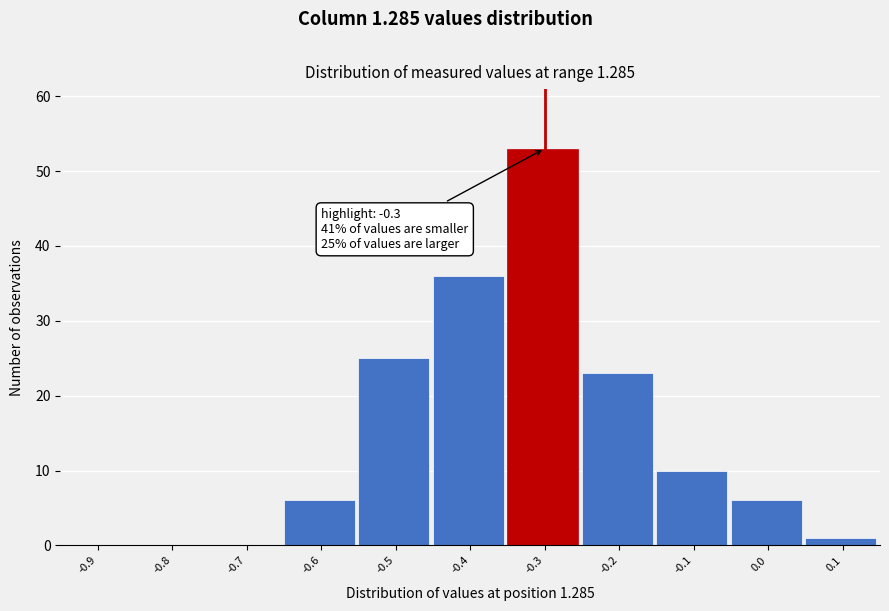

Reading left to right, what are all the values shown in this chart?

-0.9=0	-0.8=0	-0.7=0	-0.6=6	-0.5=25	-0.4=36	-0.3=53	-0.2=23	-0.1=10	0.0=6	0.1=1